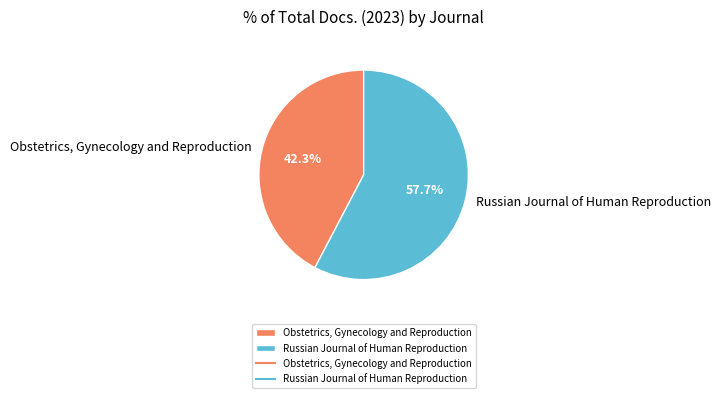

Which category has the biggest portion of the pie?

Russian Journal of Human Reproduction